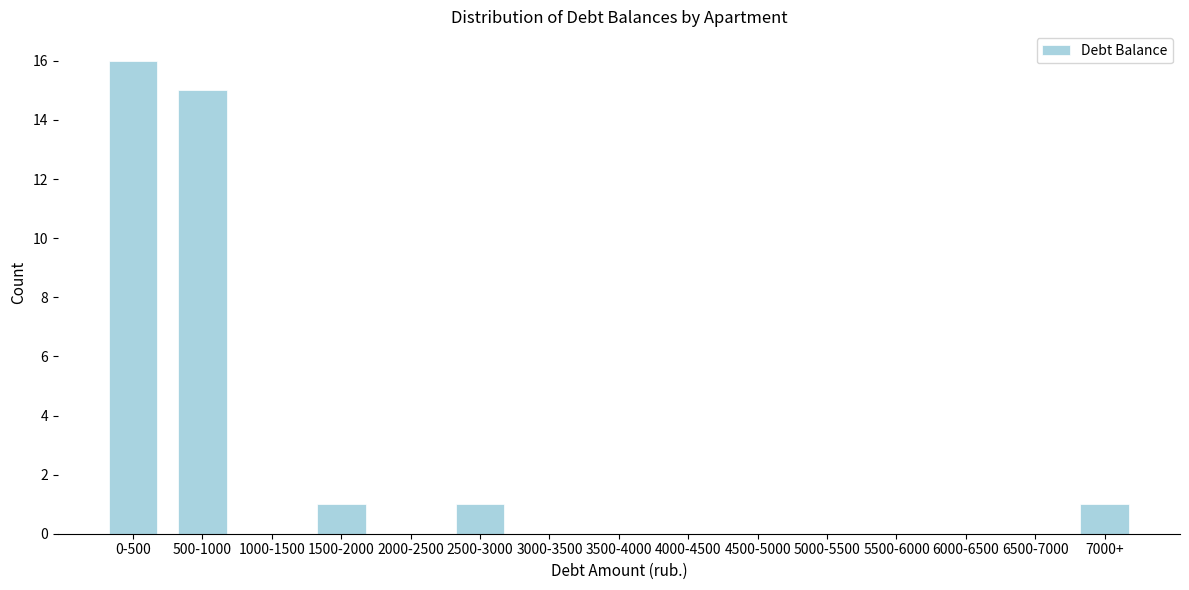

Reading left to right, what are all the values shown in this chart?

0-500=16	500-1000=15	1000-1500=0	1500-2000=1	2000-2500=0	2500-3000=1	3000-3500=0	3500-4000=0	4000-4500=0	4500-5000=0	5000-5500=0	5500-6000=0	6000-6500=0	6500-7000=0	7000+=1